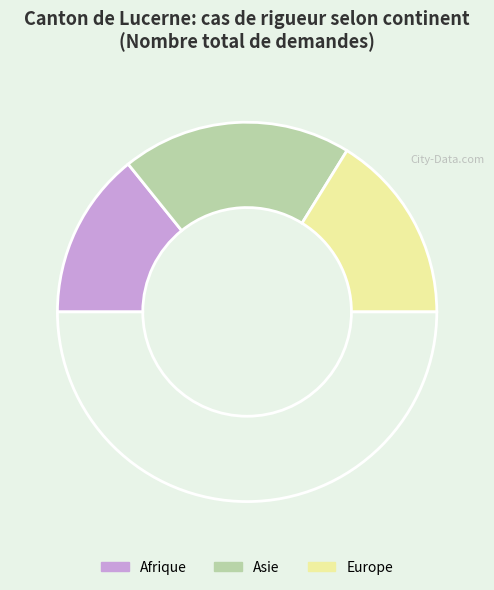

What is the largest slice in the pie chart?

Asie